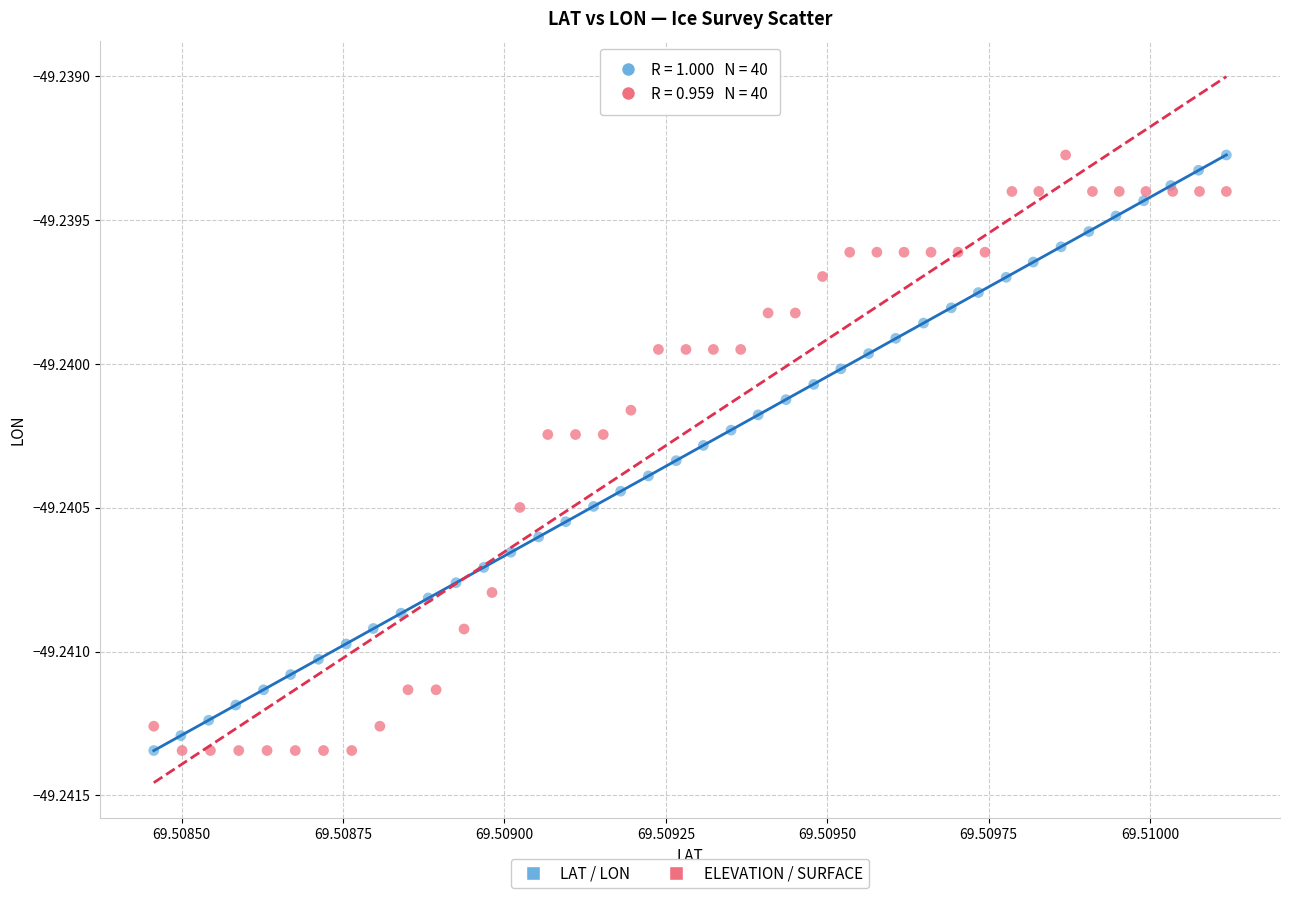

What are all the series names shown in the legend?

LAT / LON, ELEVATION / SURFACE